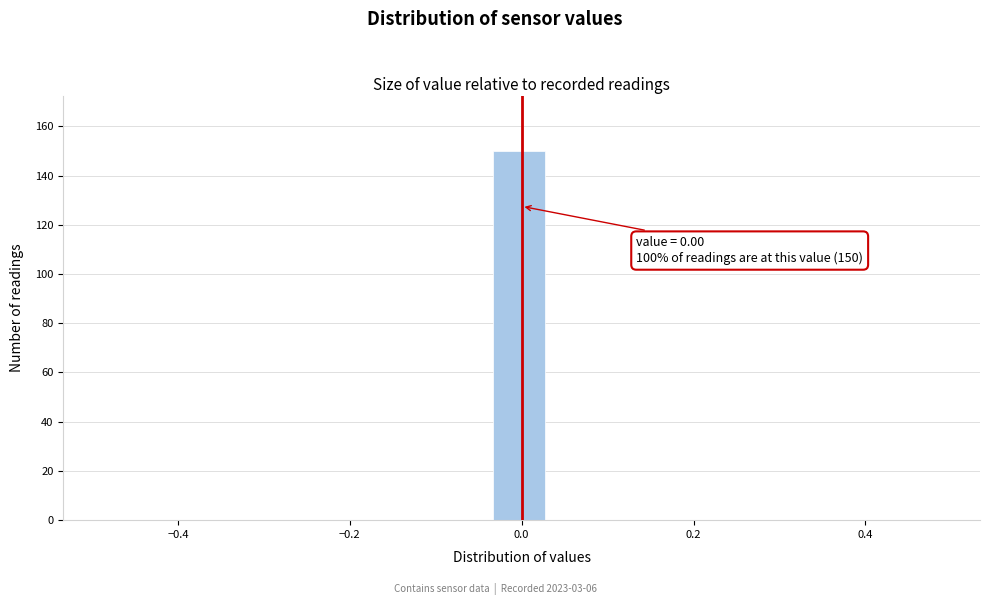

Read against the x-axis, roughly where is the centre of the tallest bar?

0.00